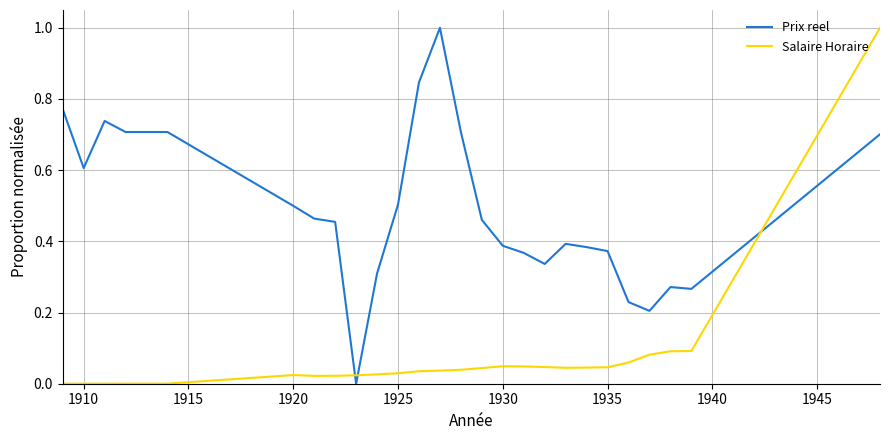

What is the difference between the maximum and minimum values in the Prix reel series?

1.0